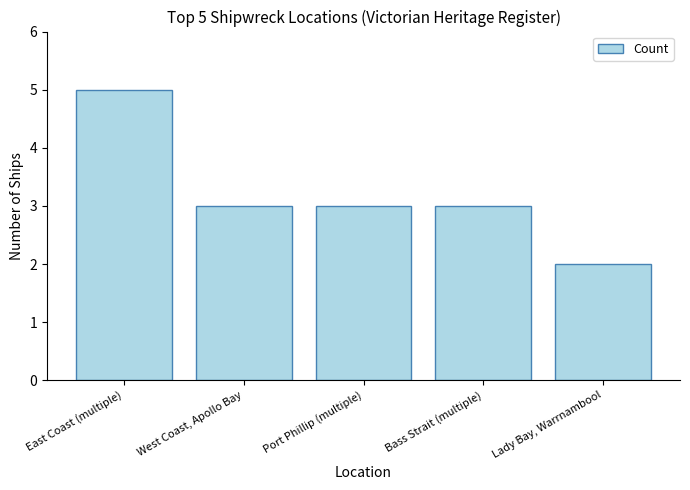

What is the average value?

3